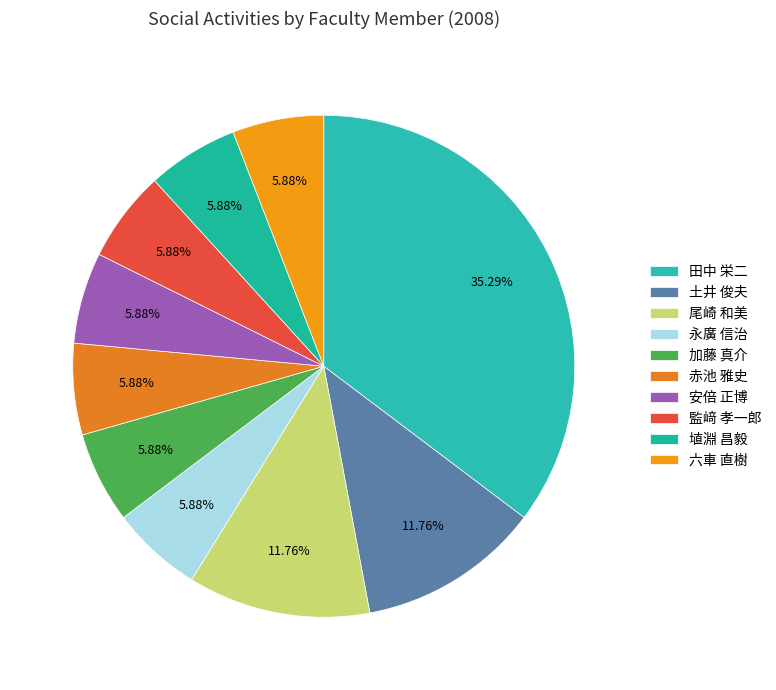

What is the ratio of the value at 尾崎 和美 to the value at 六車 直樹?

2.0